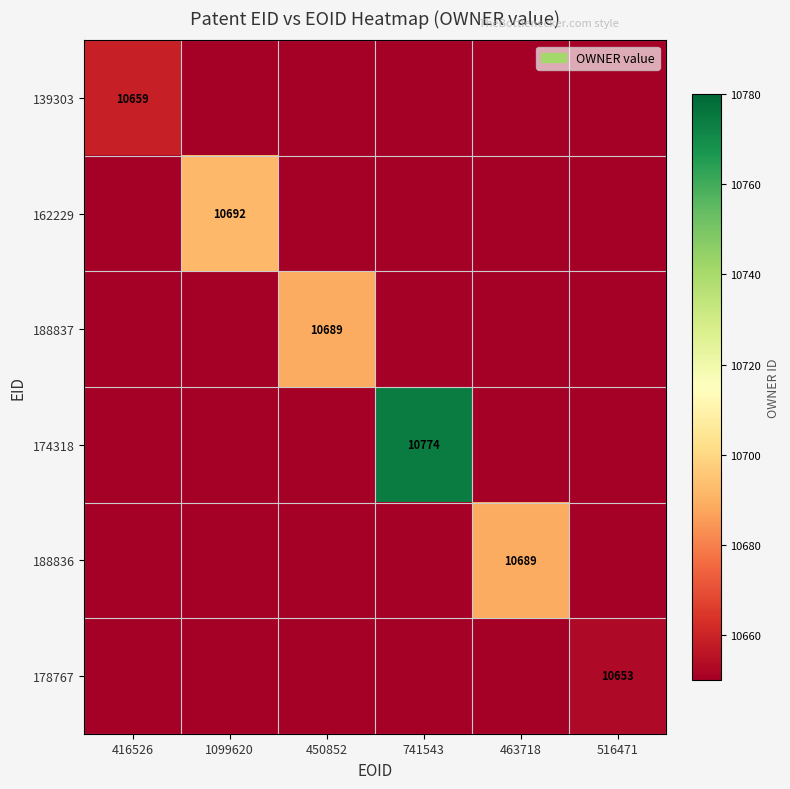

Is the value of 178767 at 516471 greater than the value of 174318 at 1099620?

Yes